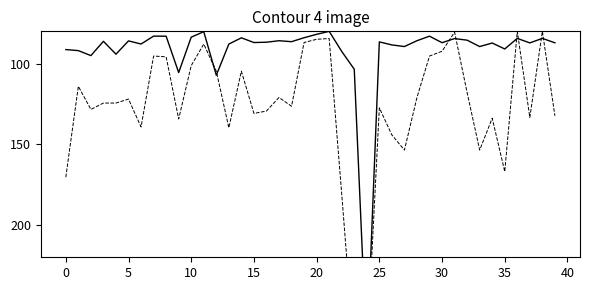

How many times do Price and Per Unit cross each other?

8